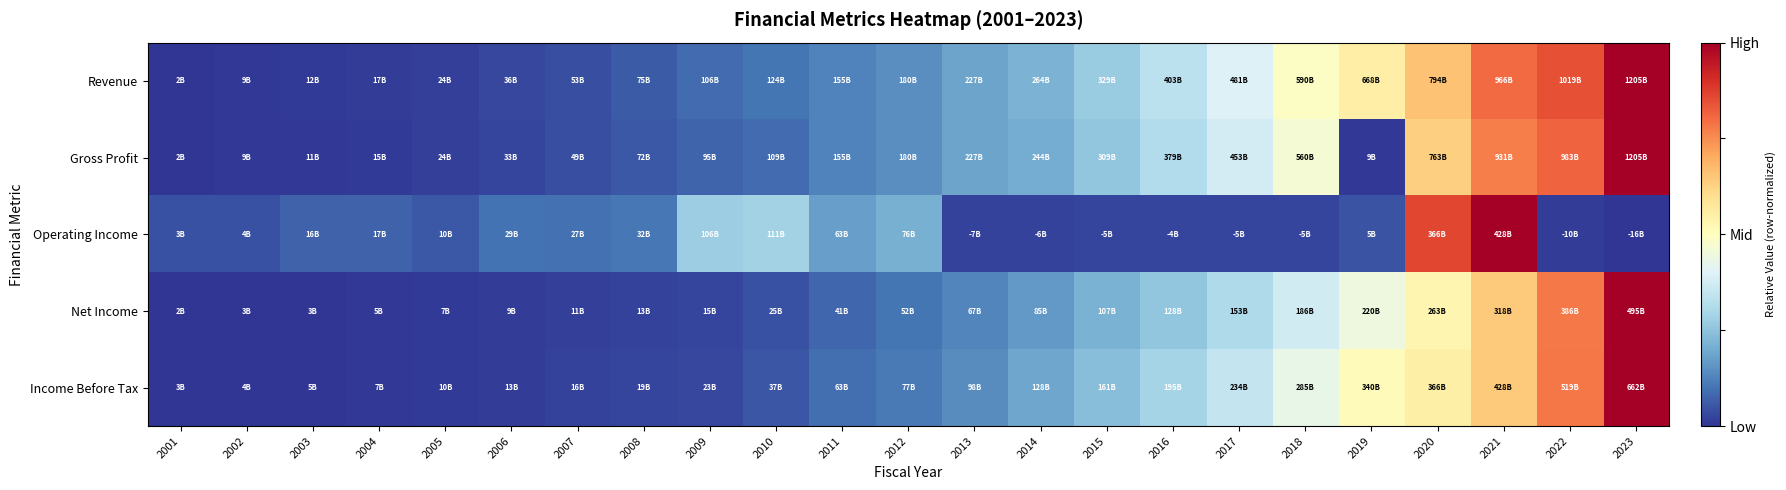

At 2018, list the series in order from largest to smallest.

Revenue, Gross Profit, Income Before Tax, Net Income, Operating Income